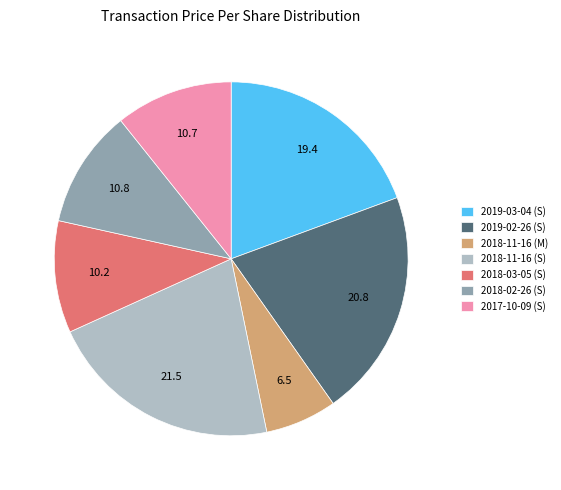

How many segments does this pie chart have?

7